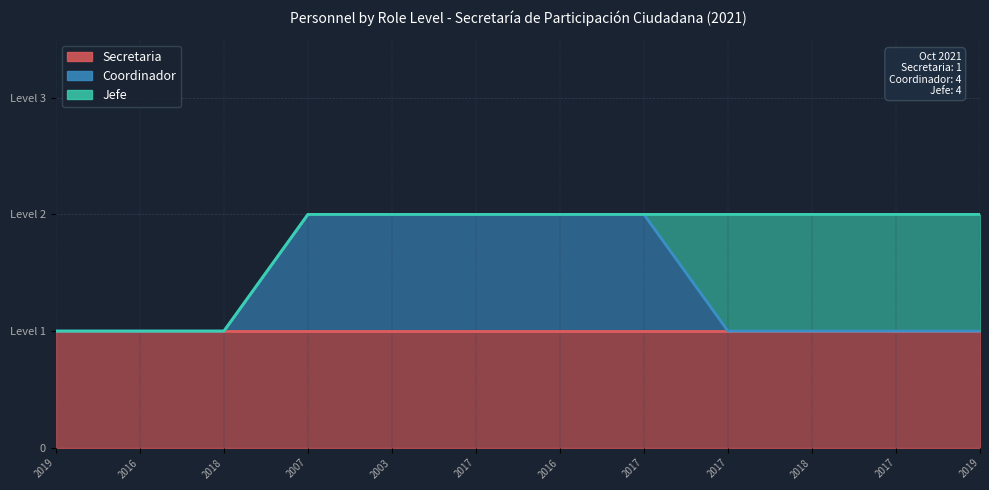

How many series are shown in this chart?

3